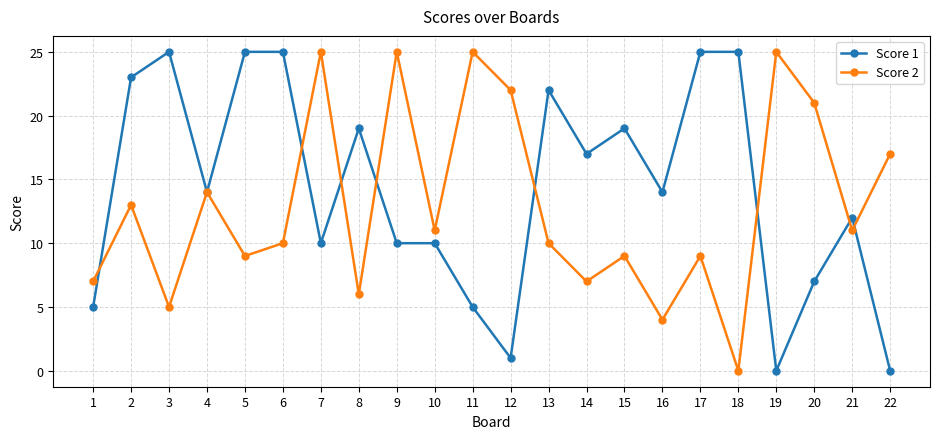

Reading right to left, what are all the values shown in this chart?

Score 1: 0	12	7	0	25	25	14	19	17	22	1	5	10	10	19	10	25	25	14	25	23	5
Score 2: 17	11	21	25	0	9	4	9	7	10	22	25	11	25	6	25	10	9	14	5	13	7